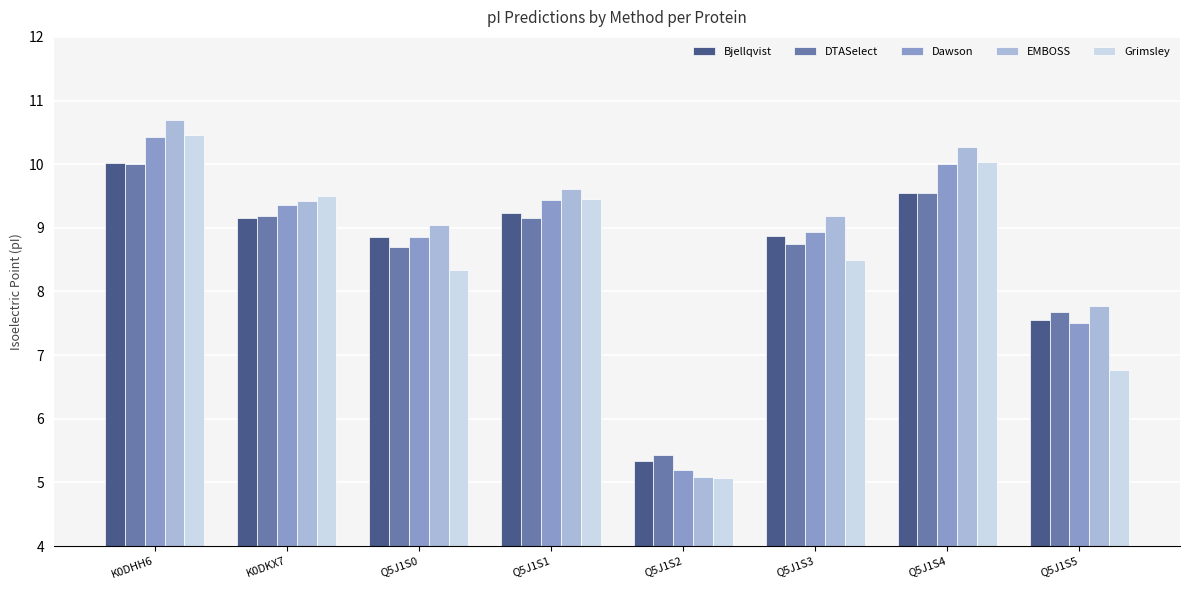

What is the smallest value displayed?

5.1